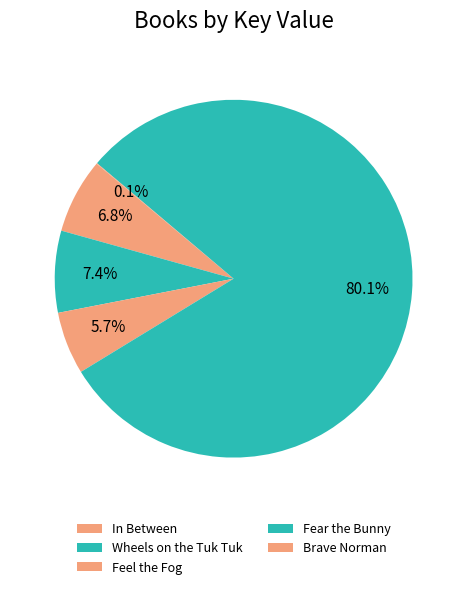

Is Brave Norman the majority of the pie?

No